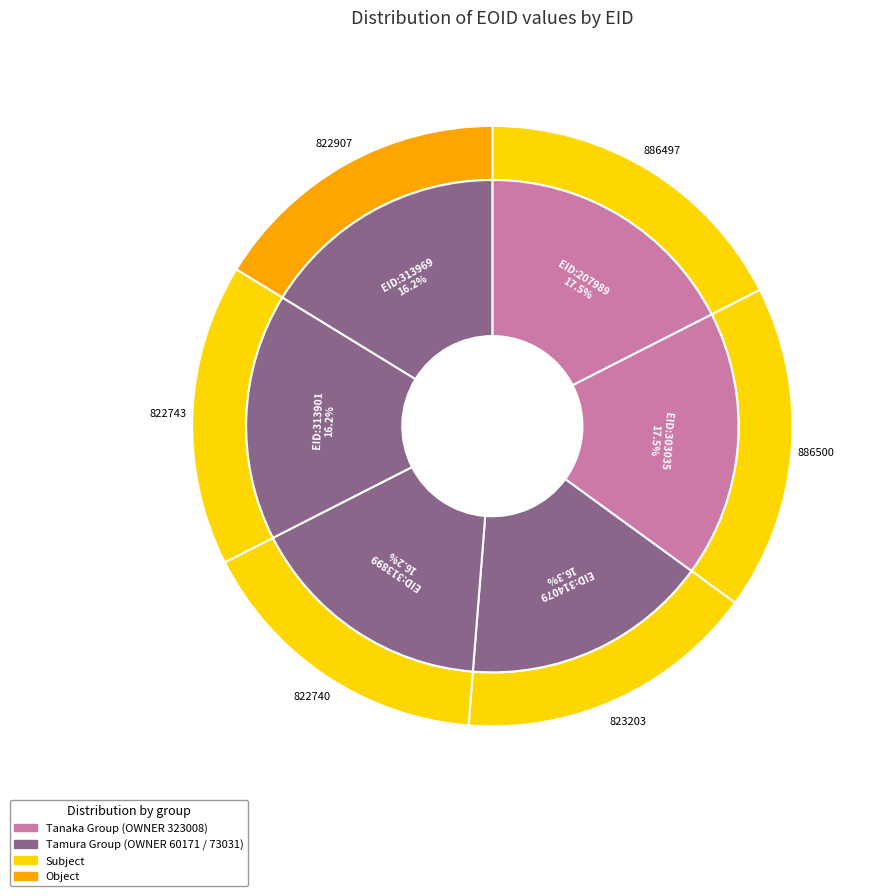

How many segments does this pie chart have?

6